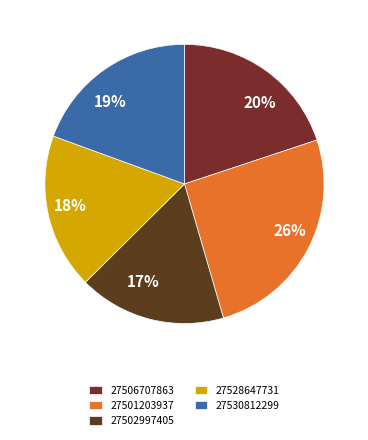

Does any single category account for the majority?

No